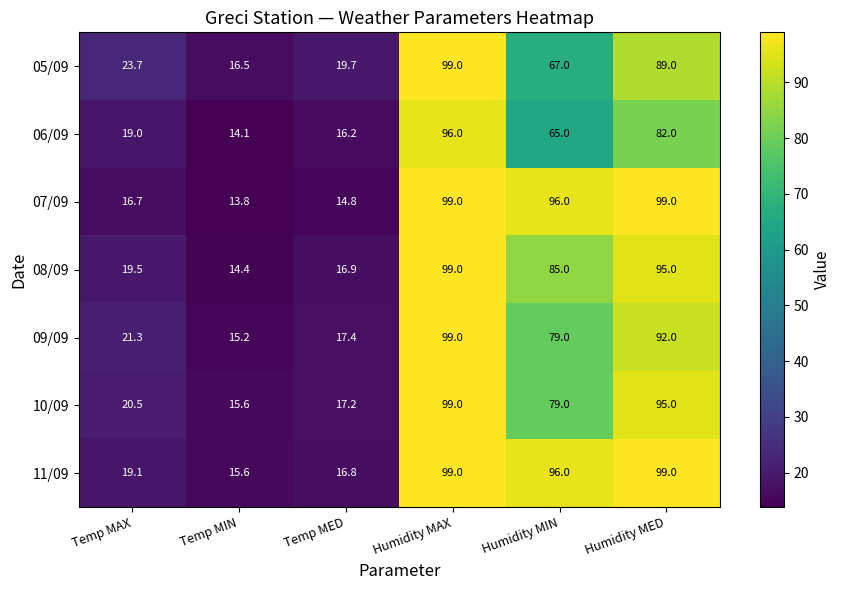

What is the maximum value for 05/09?

99.0